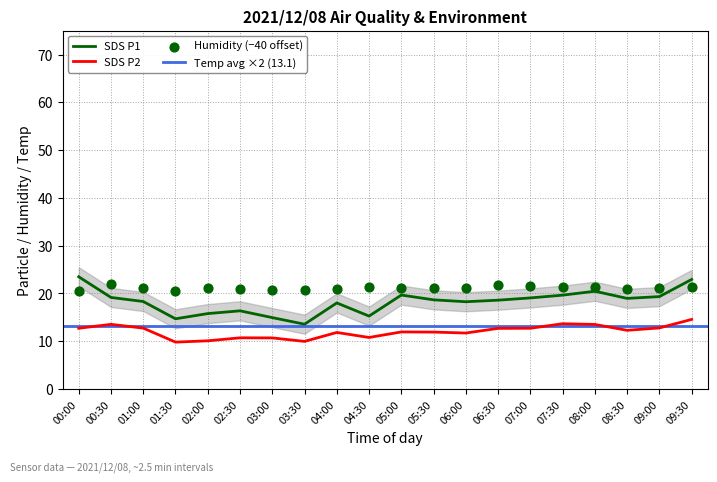

At how many categories does at least one series exceed 21?

14